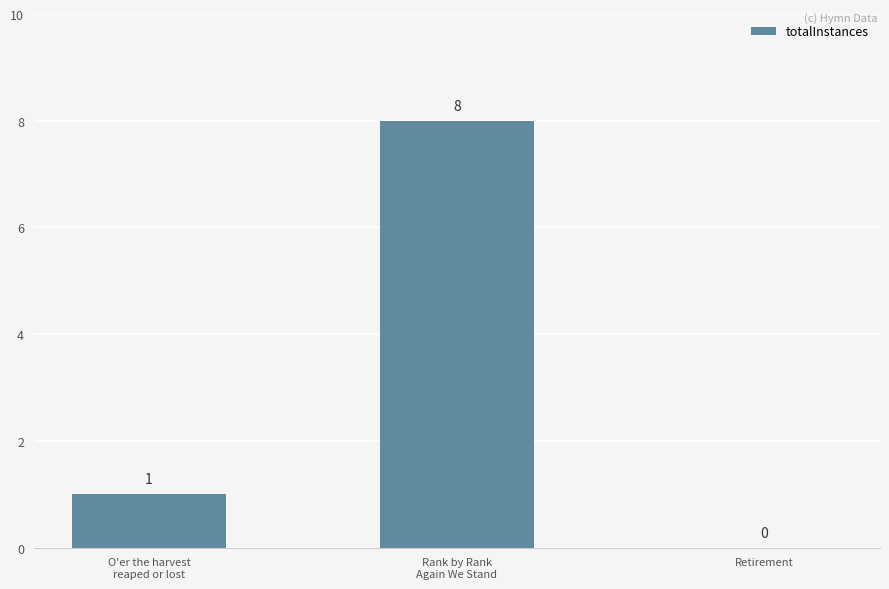

True or false: the data shows 8 at Rank by Rank
Again We Stand.

True